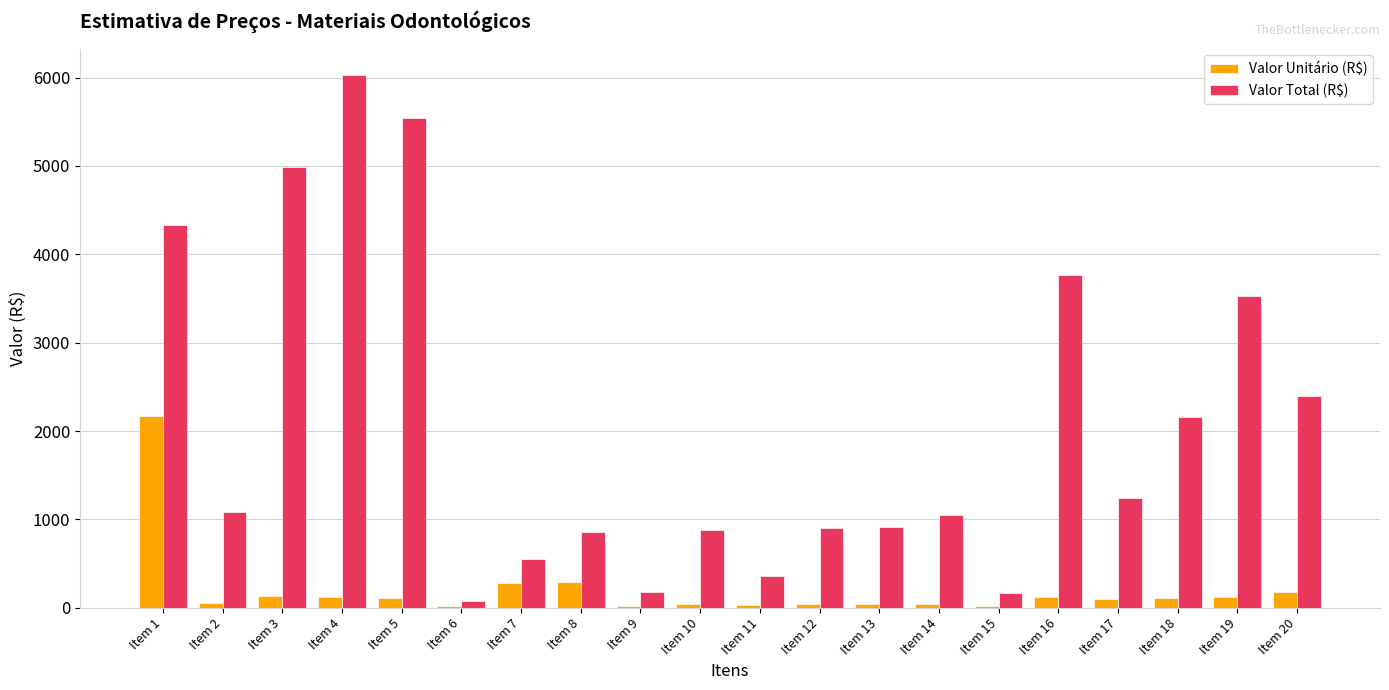

At which category is the sum across all series the highest?

Item 1